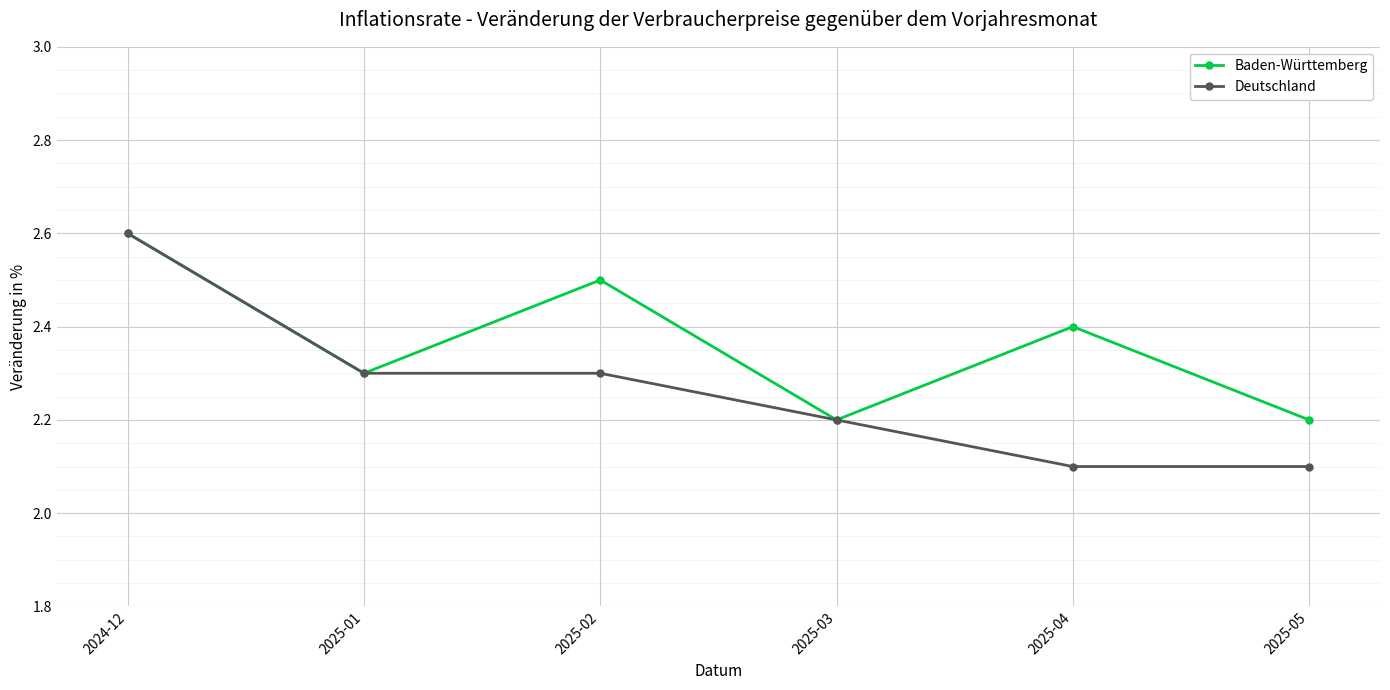

What is the label of the 4th point from the left?

2025-03